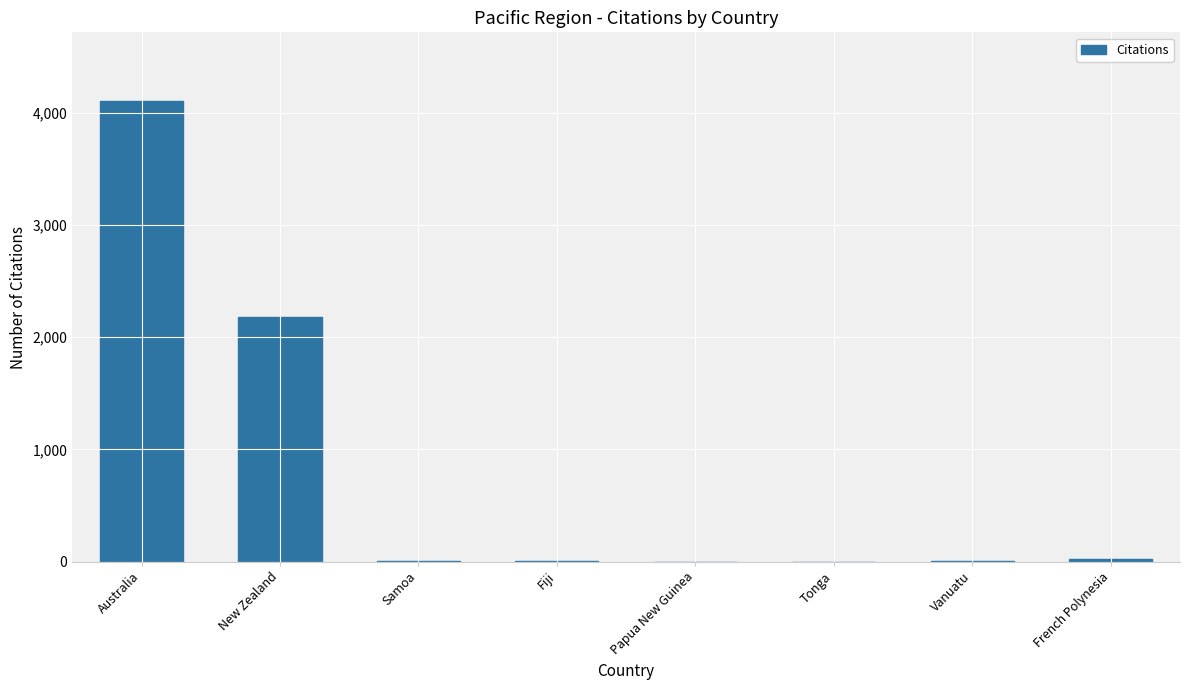

Count the number of categories in the chart.

8